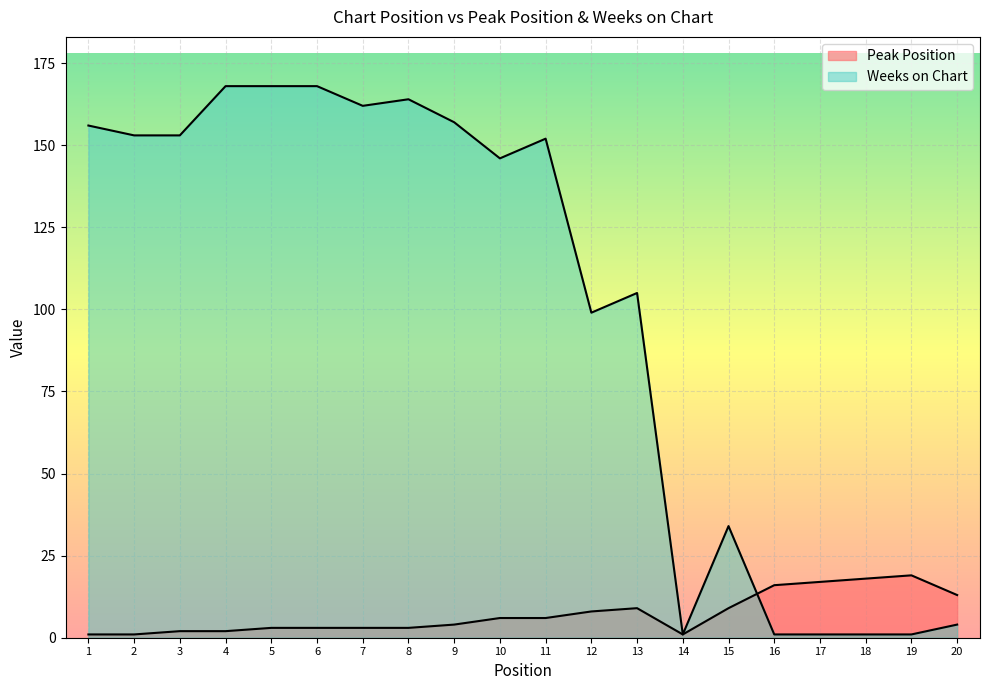

Rank the categories by Peak Position value from highest to lowest.

19, 18, 17, 16, 20, 13, 15, 12, 10, 11, 9, 5, 6, 7, 8, 3, 4, 1, 2, 14